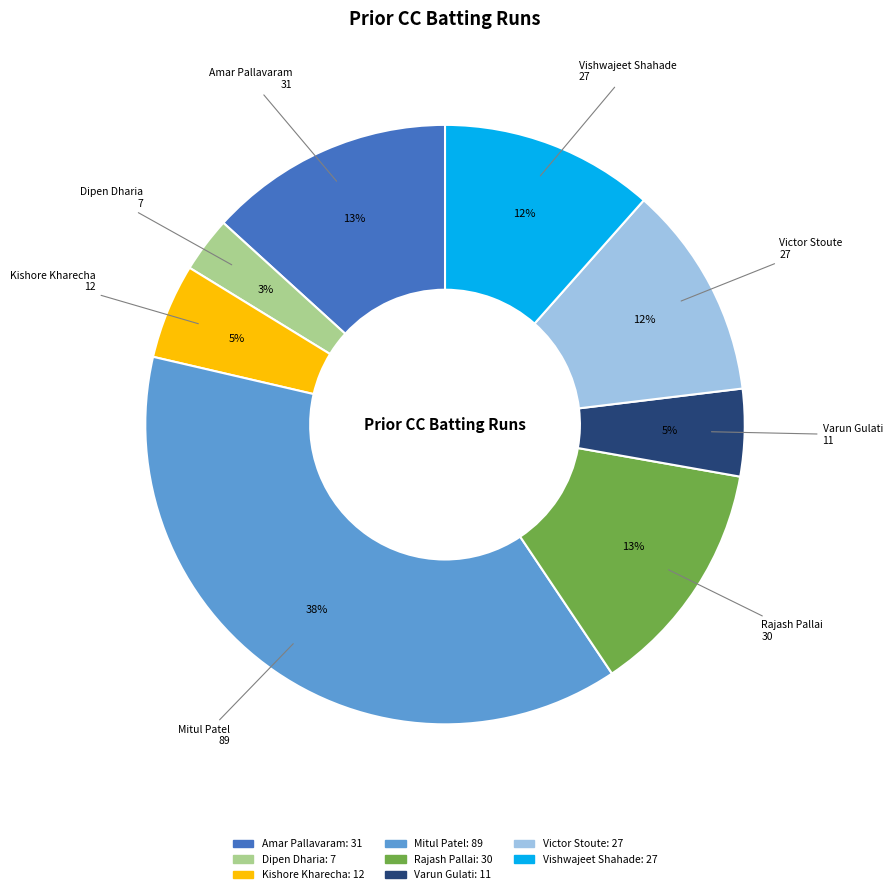

To the nearest percent, what is the average slice percentage?

12%